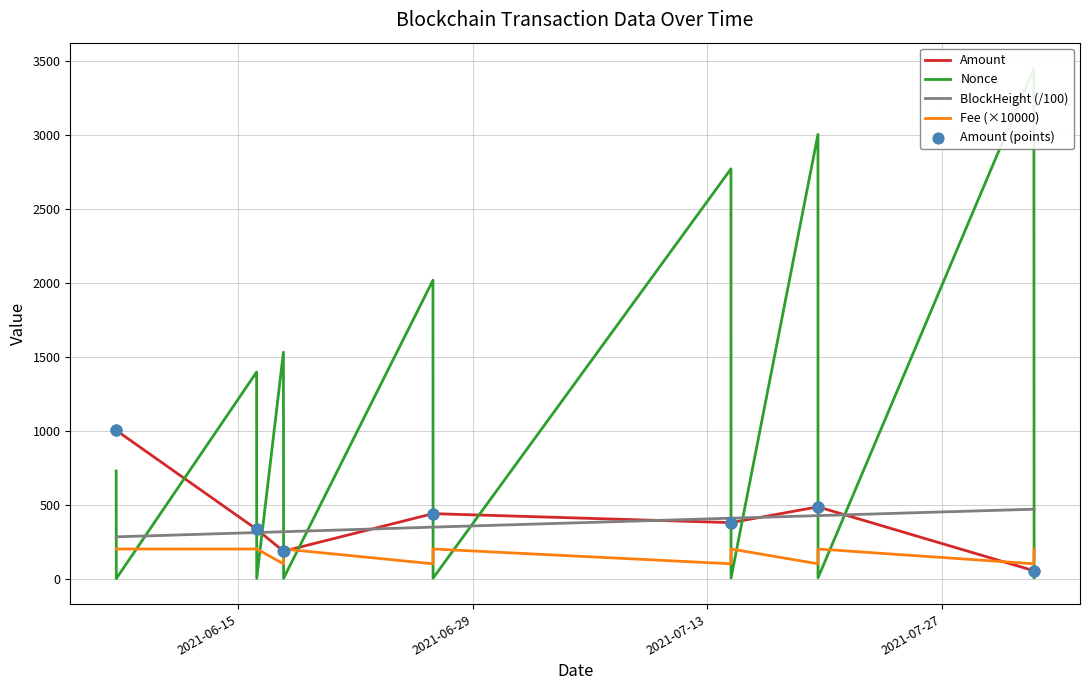

Which series has the largest Y range (max minus min)?

Nonce